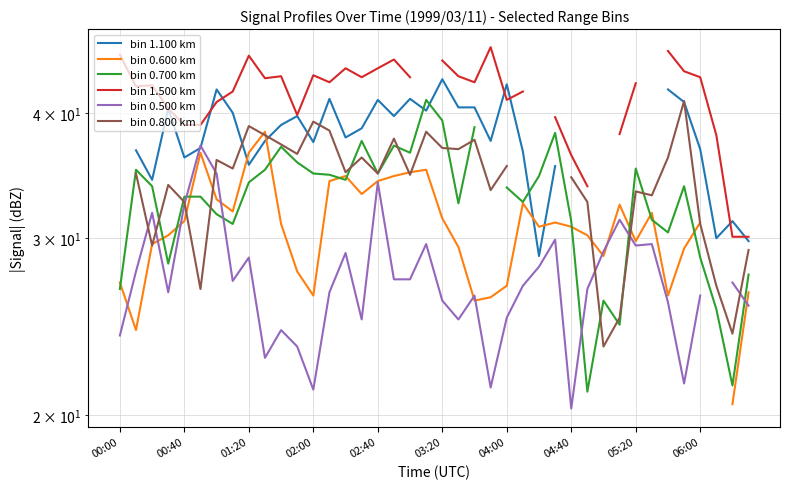

True or false: bin 1.100 km has more than 2 interior local peaks.

True